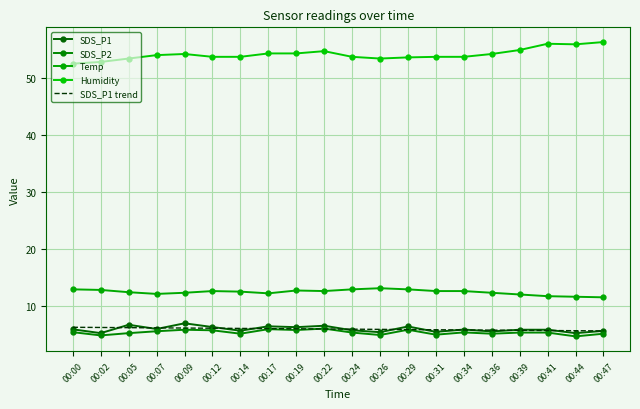

Which category has the highest value in the SDS_P2 series?

00:22